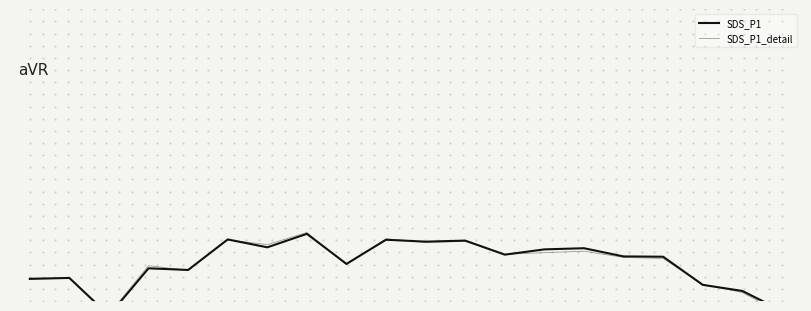

Rank the series at 9 from lowest to highest value.

SDS_P1, SDS_P1_detail